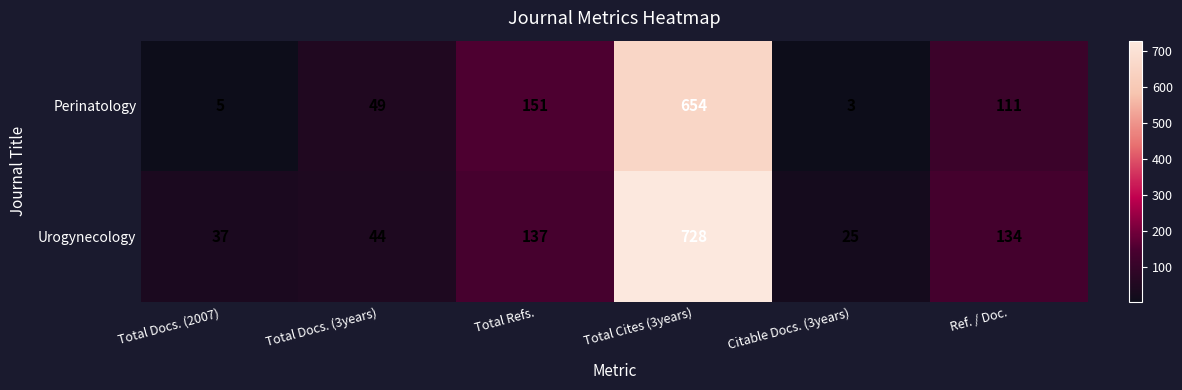

The value of Urogynecology at Total Cites (3years) is 728. True or false?

True